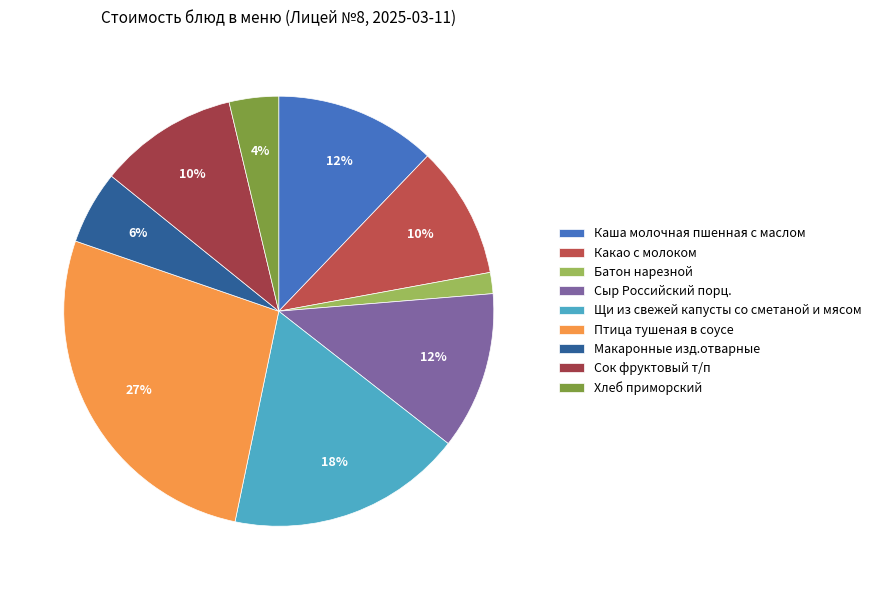

Which slice is the smallest?

Батон нарезной